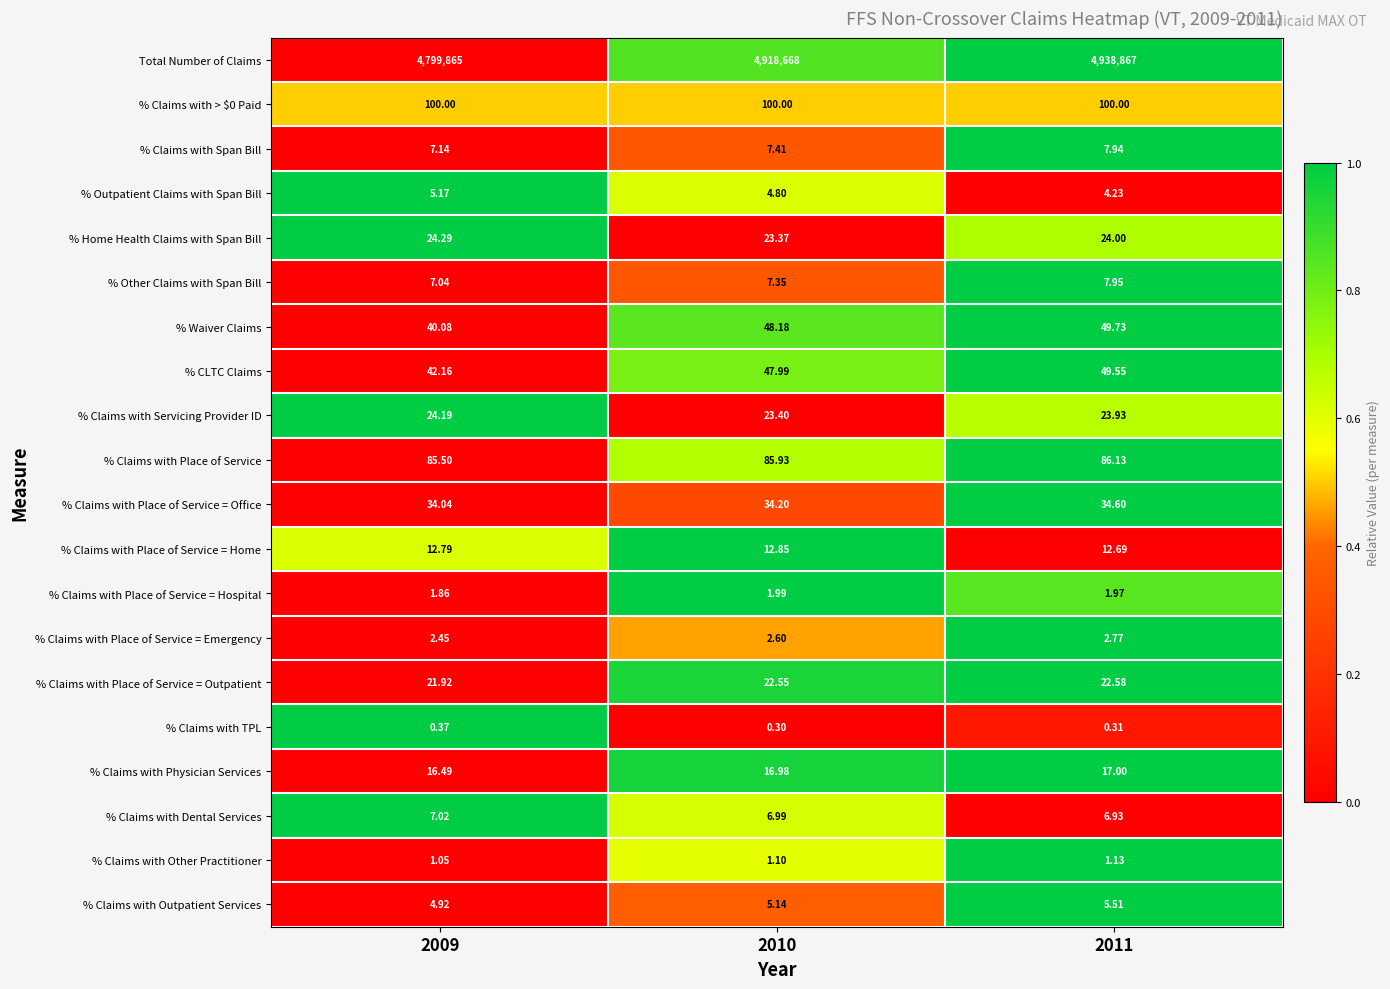

Which series has the largest total across all categories?

Total Number of Claims